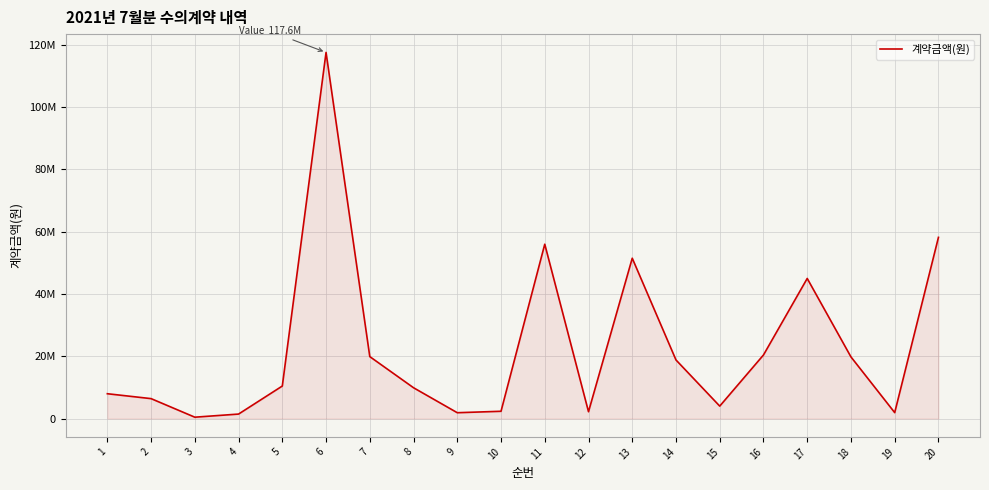

Which has a higher value, 2 or 3?

2